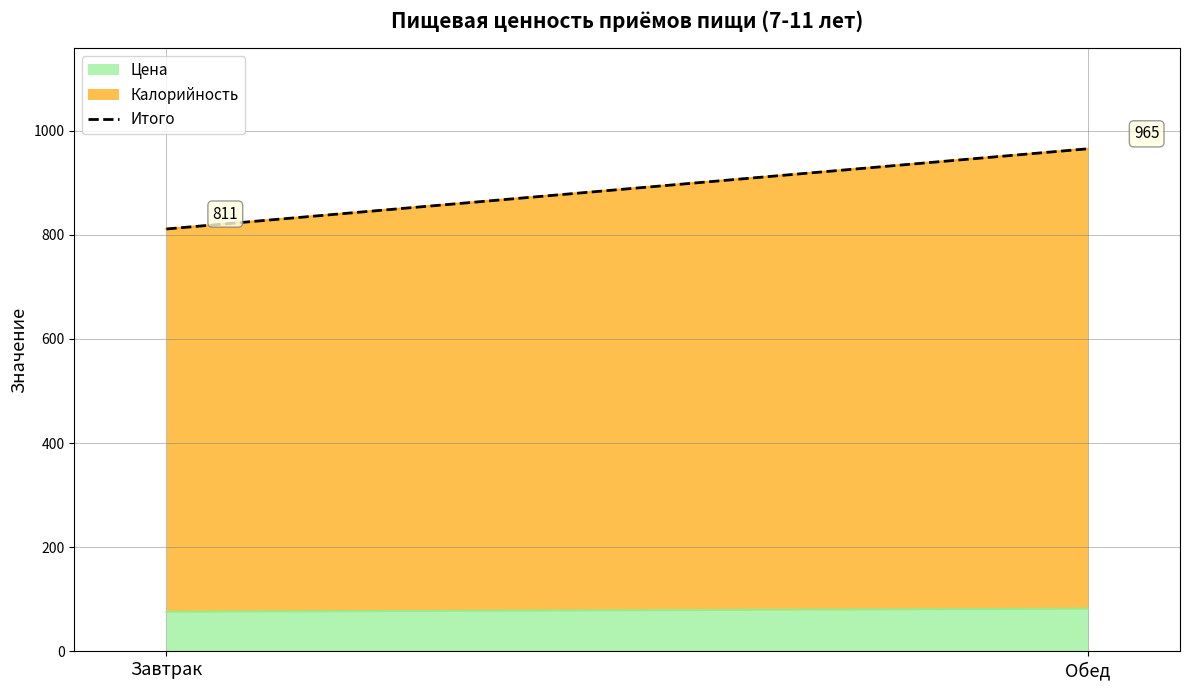

What is the average value of the Калорийность series?

809